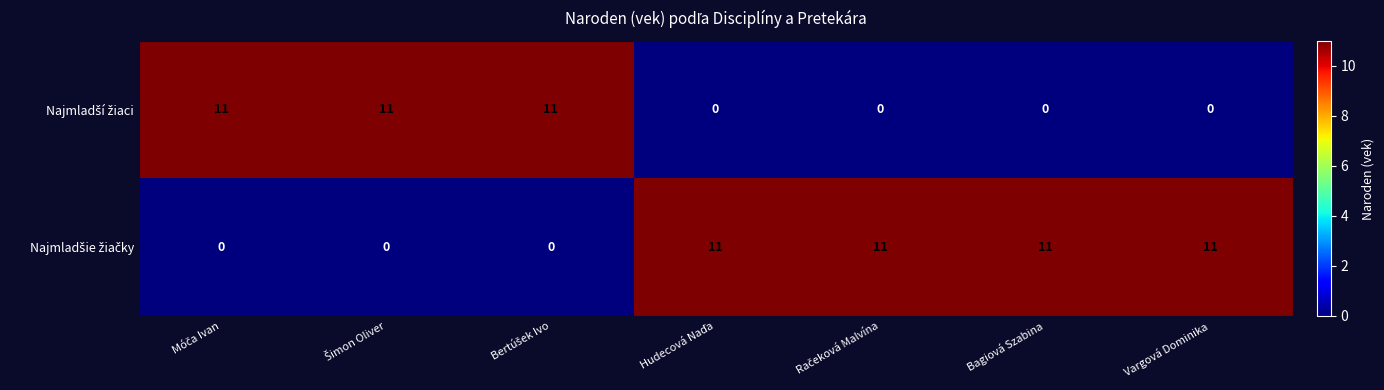

At how many categories does at least one series exceed 8?

7